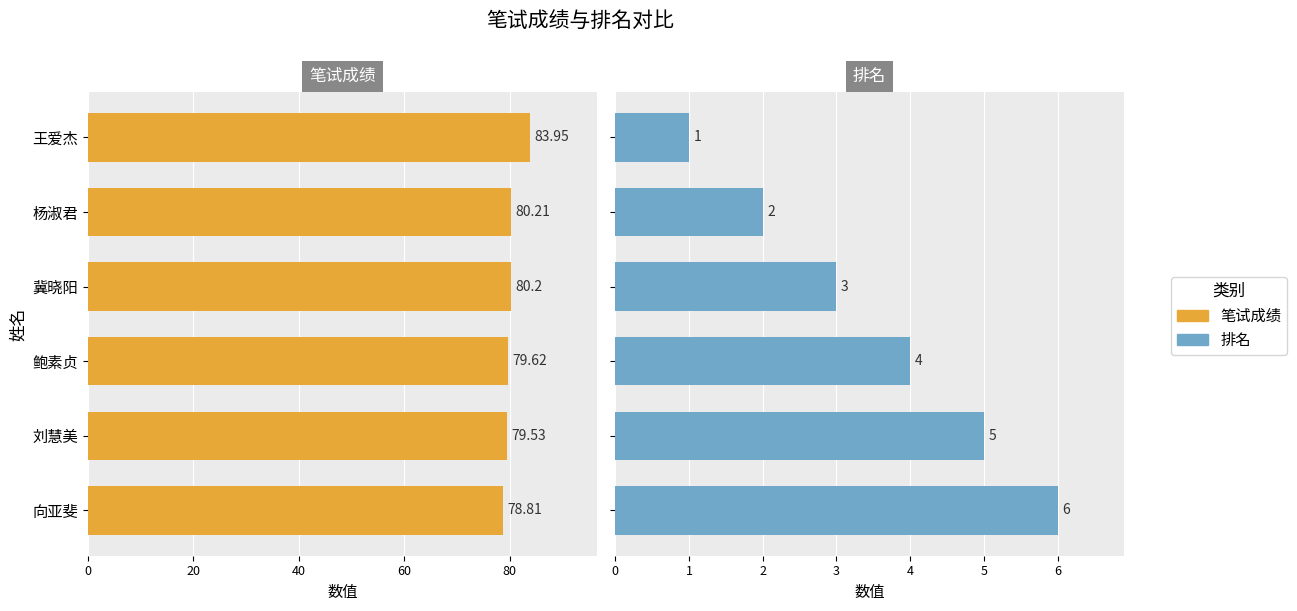

What is the average value of the 笔试成绩 series?

80.4